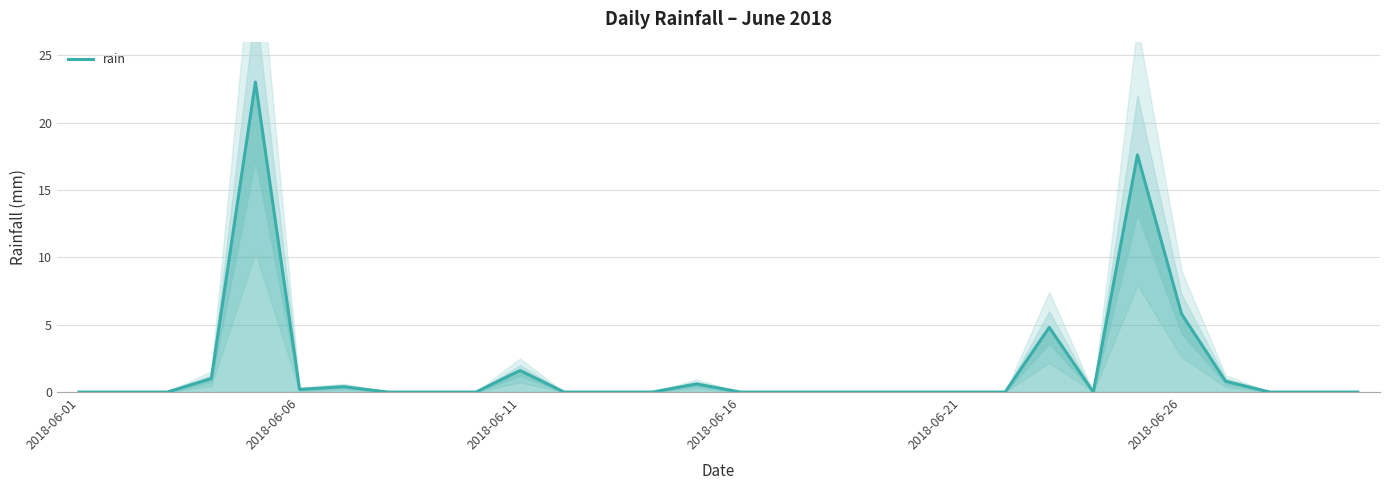

How many lines are shown in the chart?

1